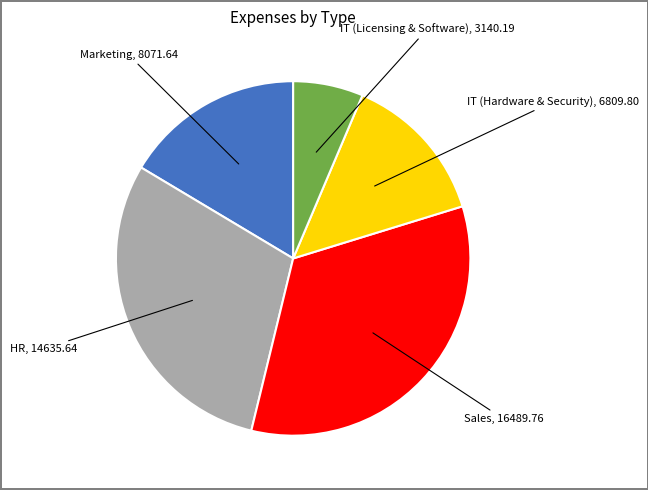

Does any single category account for the majority?

No